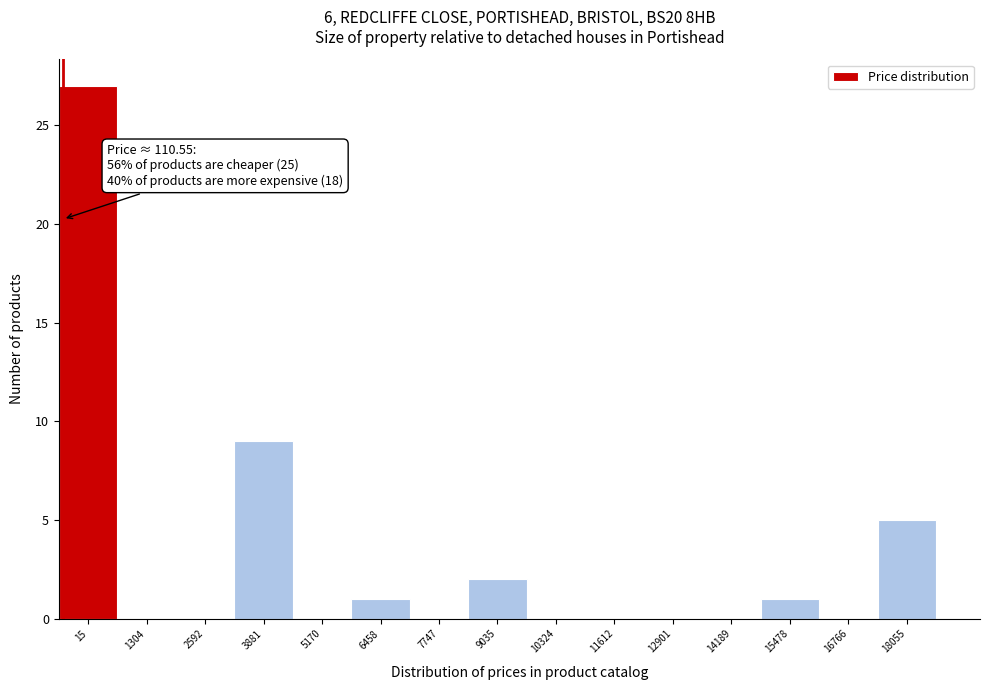

Reading right to left, list all the values displayed in this chart.

18055=5	16766=0	15478=1	14189=0	12901=0	11612=0	10324=0	9035=2	7747=0	6458=1	5170=0	3881=9	2592=0	1304=0	15=27